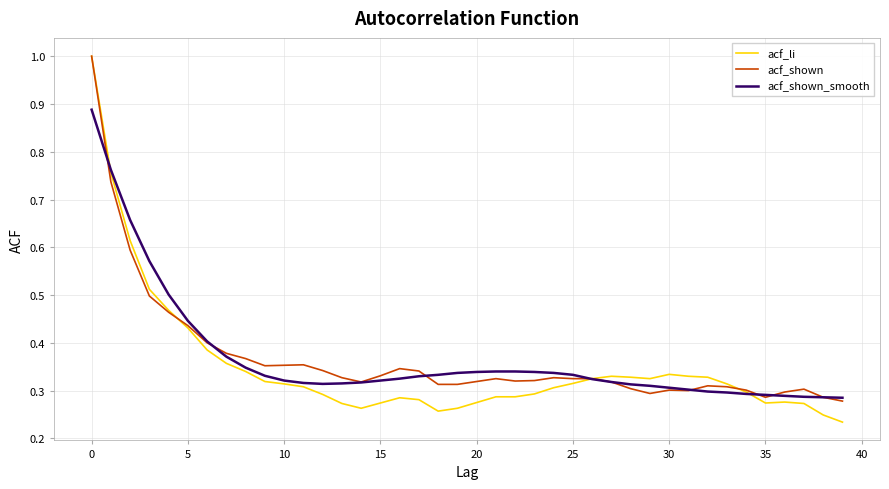

How many distinct data groups are displayed?

3